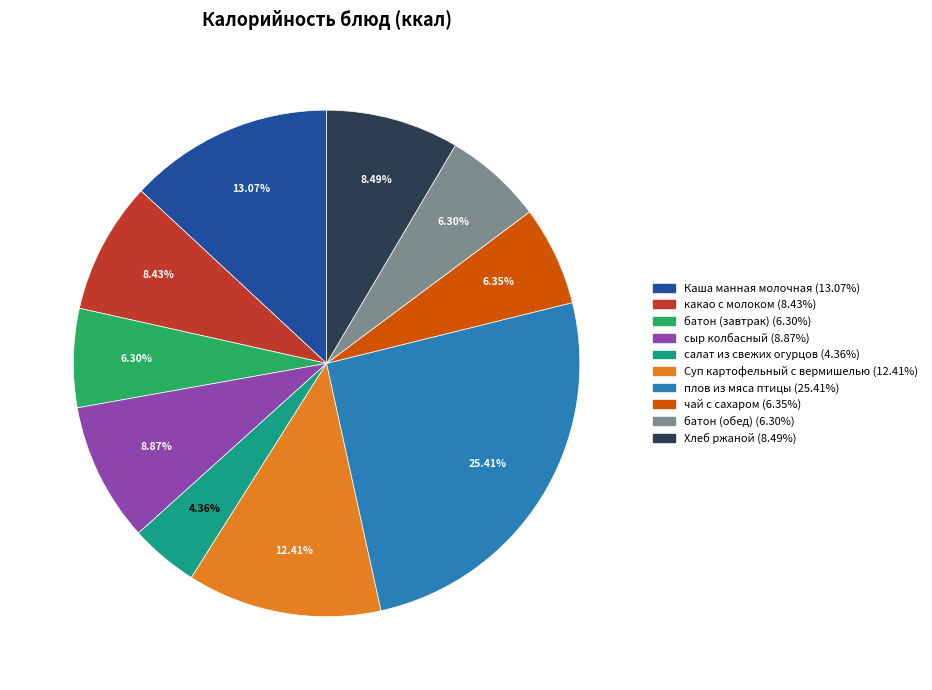

To the nearest percent, what is the difference between the какао с молоком and чай с сахаром slice percentages?

2%